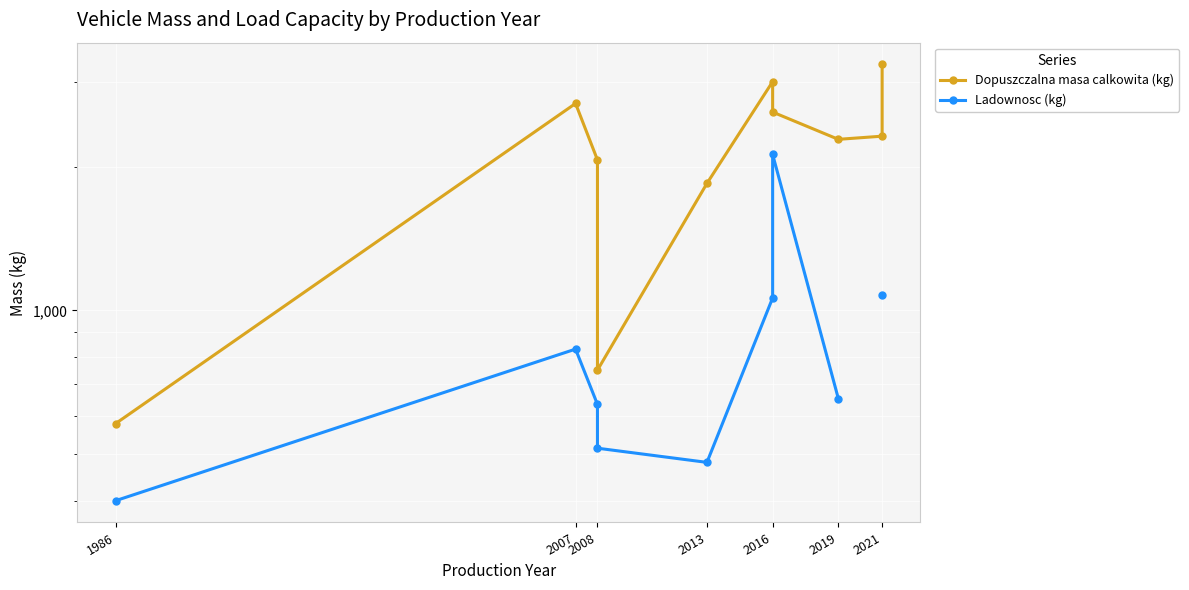

In Dopuszczalna masa calkowita (kg), how many points are lower than both neighbors (excluding endpoints)?

2